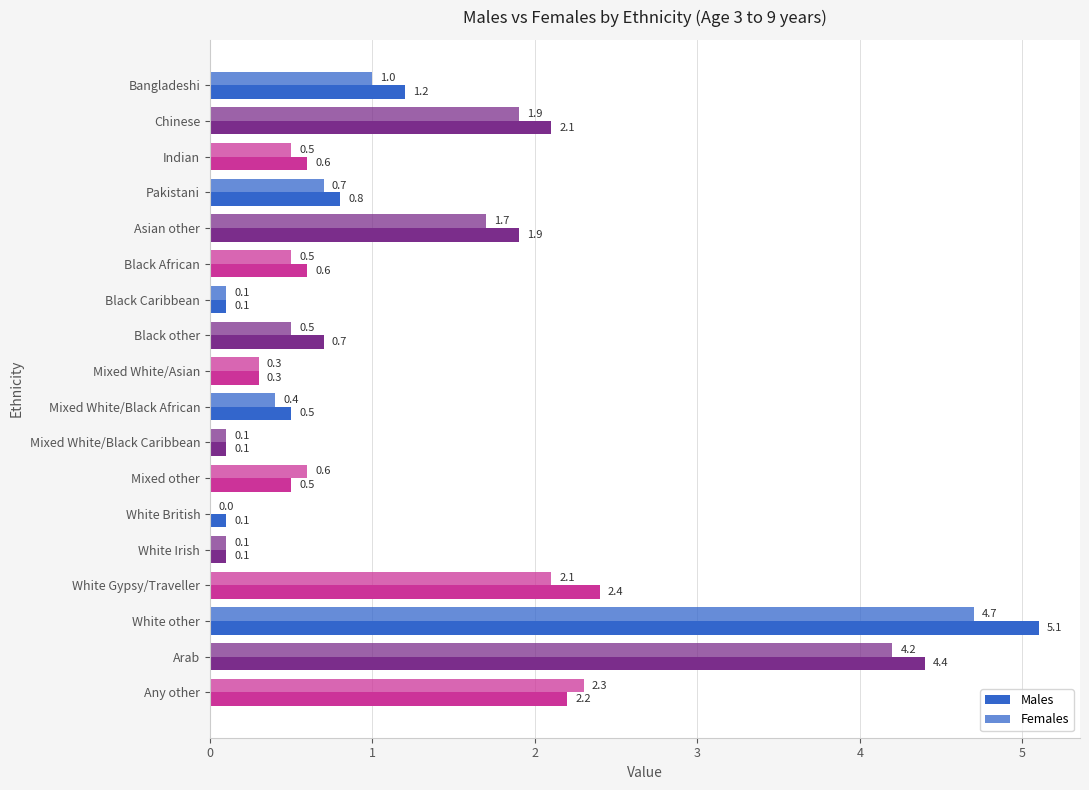

How many distinct data groups are displayed?

2